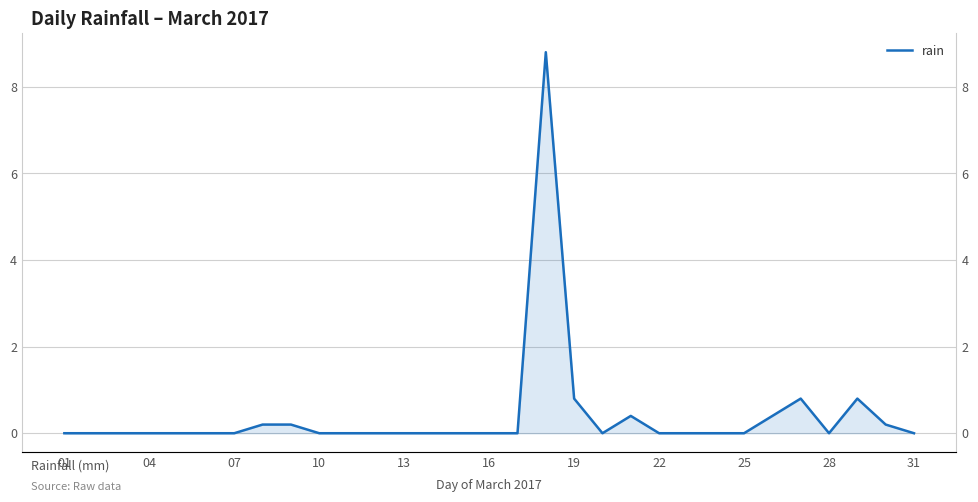

Reading left to right, transcribe all the data shown in this chart.

0.0	0.0	0.0	0.0	0.0	0.0	0.0	0.2	0.2	0.0	0.0	0.0	0.0	0.0	0.0	0.0	0.0	8.8	0.8	0.0	0.4	0.0	0.0	0.0	0.0	0.4	0.8	0.0	0.8	0.2	0.0